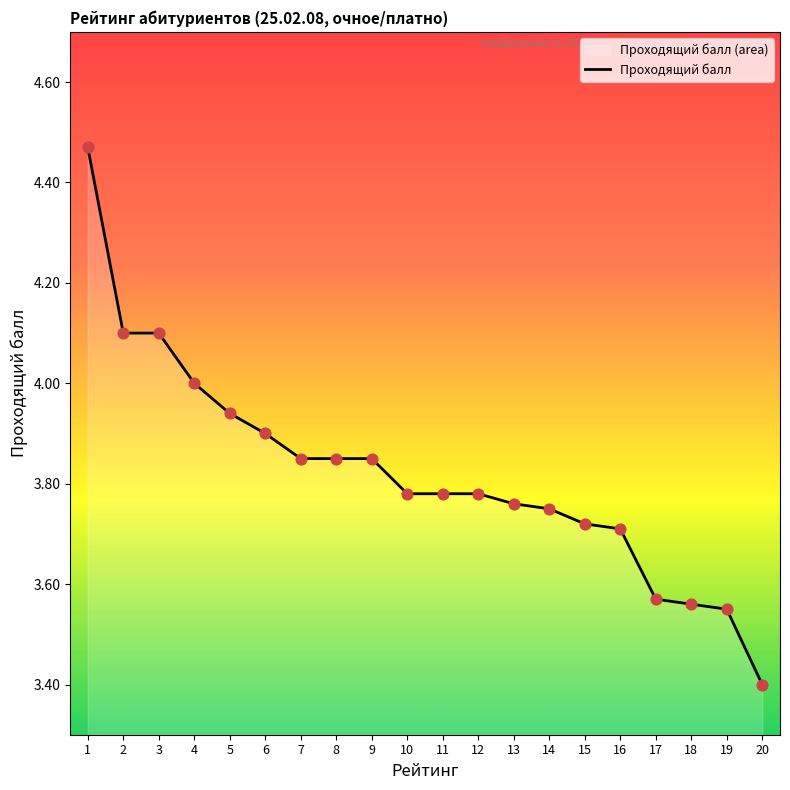

What is the change in value from 4 to 11?

-0.2